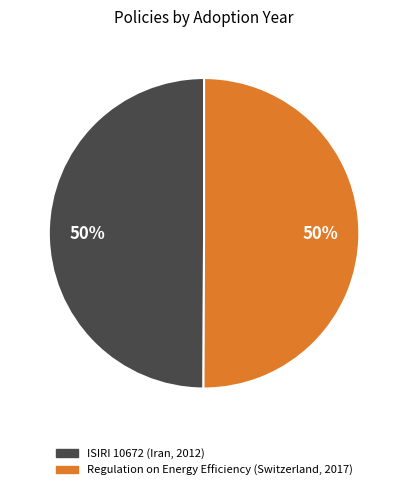

Count the number of slices in the pie.

2